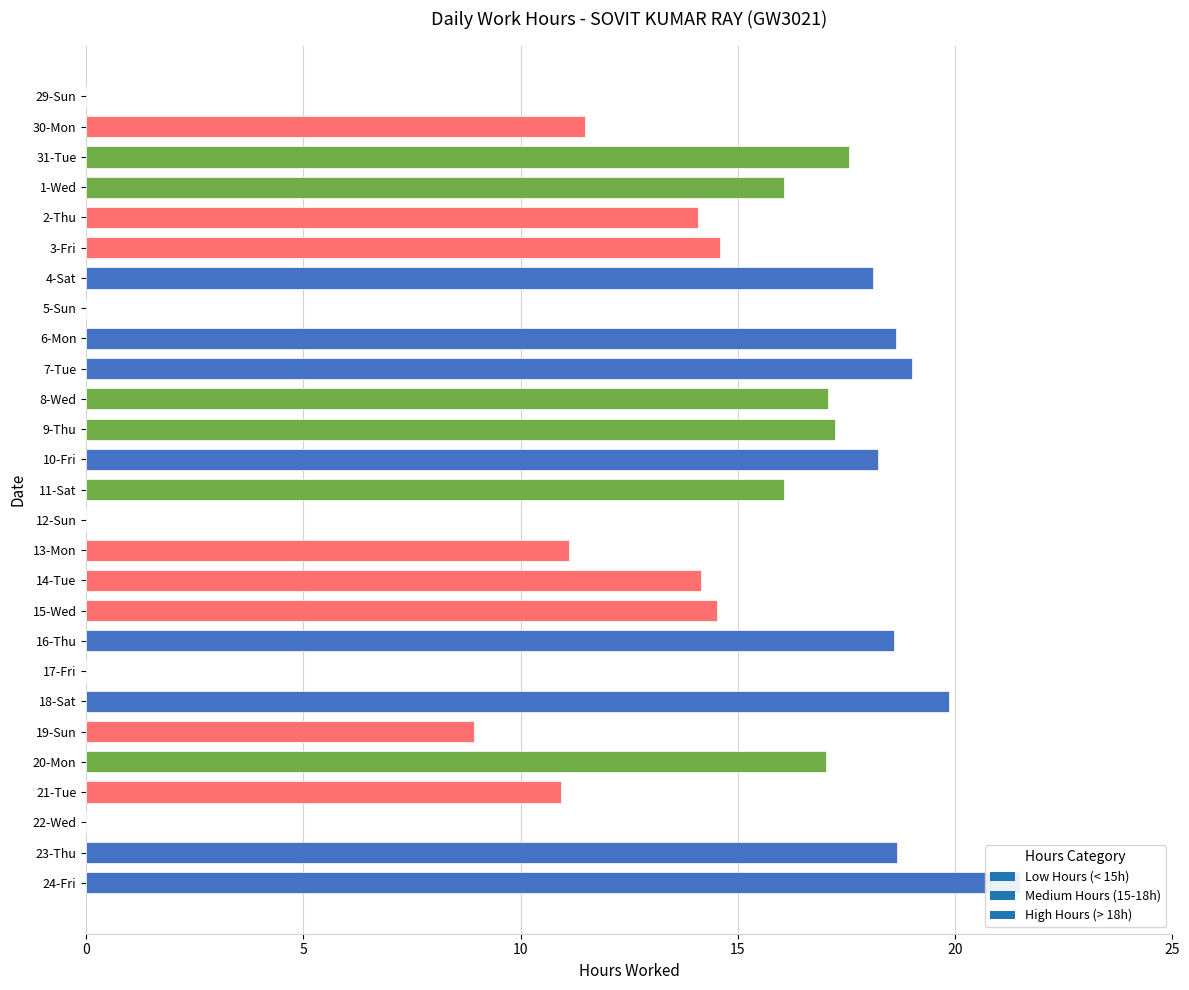

Which has a higher value, 7-Tue or 19-Sun?

7-Tue